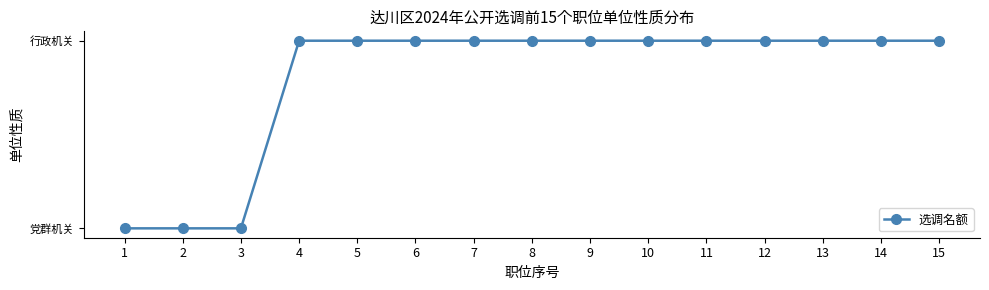

Reading left to right, what are all the values shown in this chart?

0	0	0	1	1	1	1	1	1	1	1	1	1	1	1